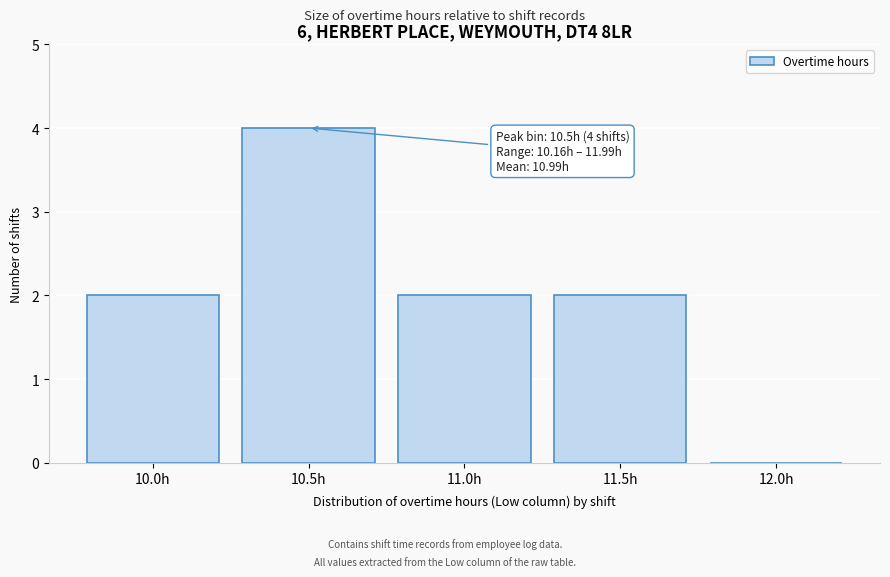

Reading left to right, transcribe all the data shown in this chart.

10.0h=2	10.5h=4	11.0h=2	11.5h=2	12.0h=0